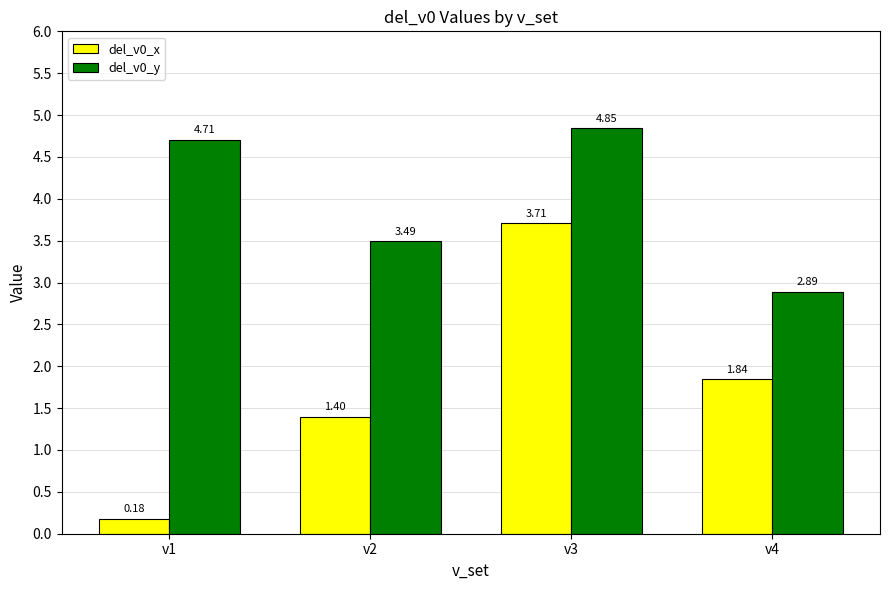

How many bars are there in each group?

2